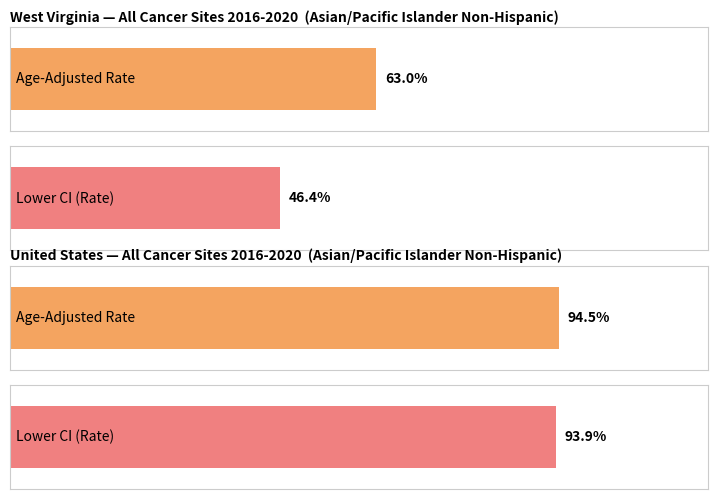

The value of Upper CI at West Virginia is 124.1. True or false?

False